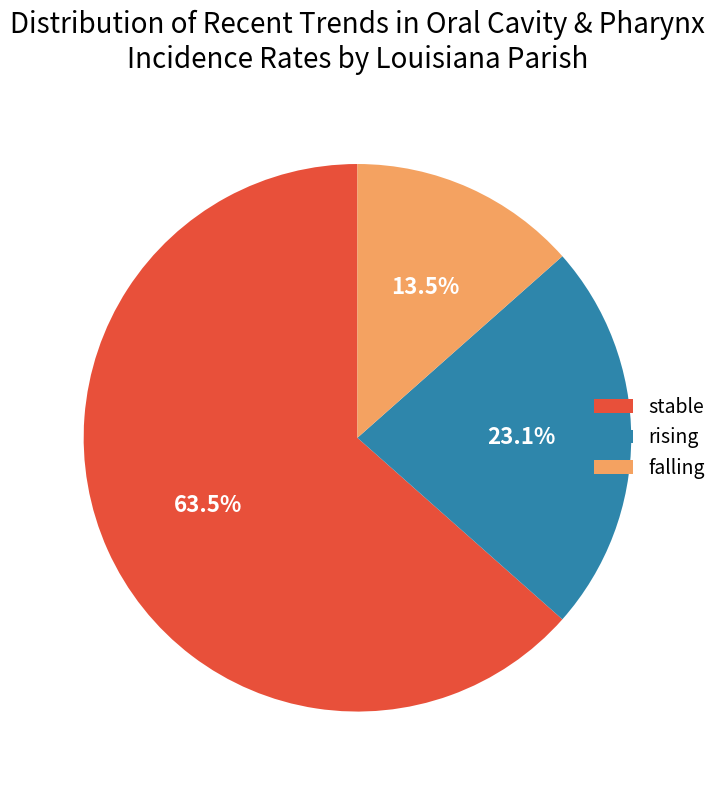

Which slice represents more than half of the pie?

stable